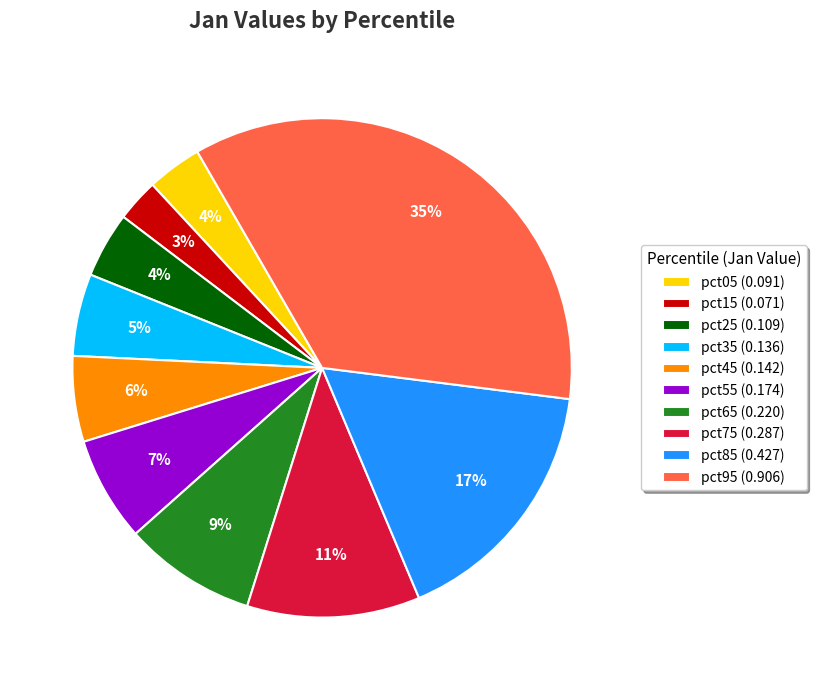

Which has a higher value, pct05 or pct35?

pct35